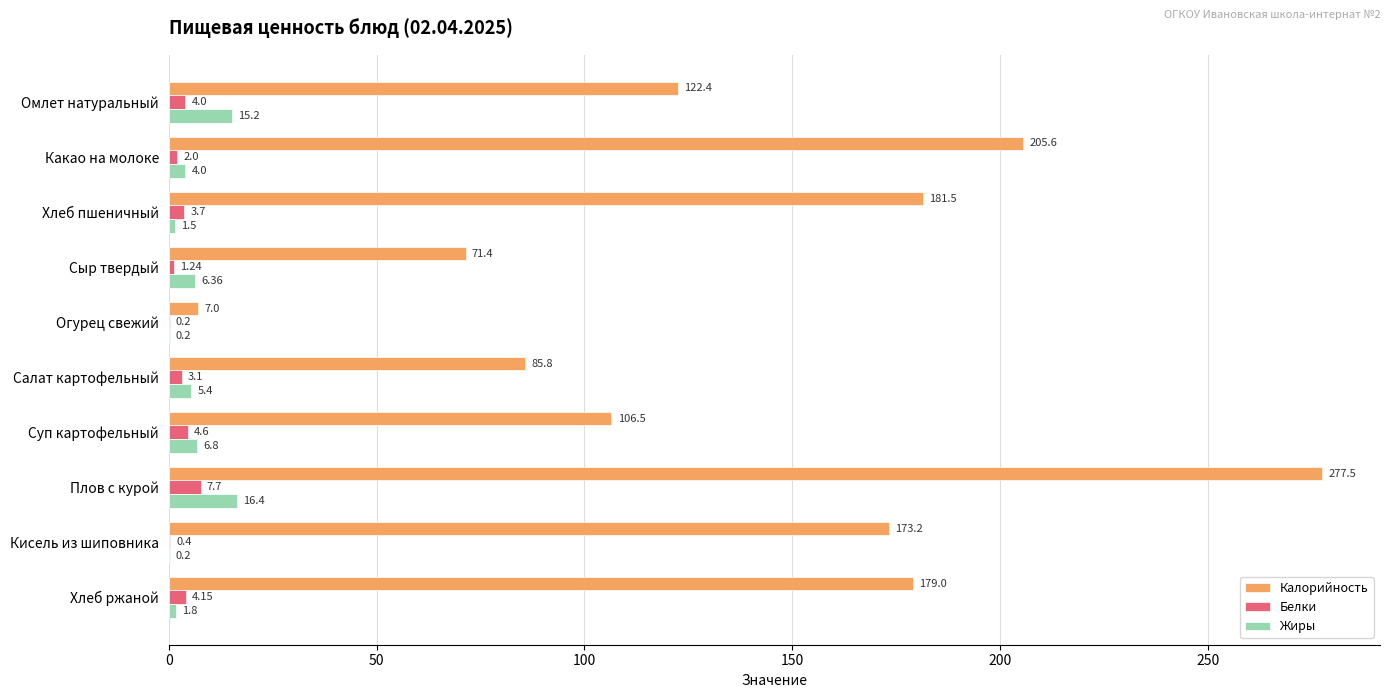

At which category is the sum across all series the highest?

Плов с курой